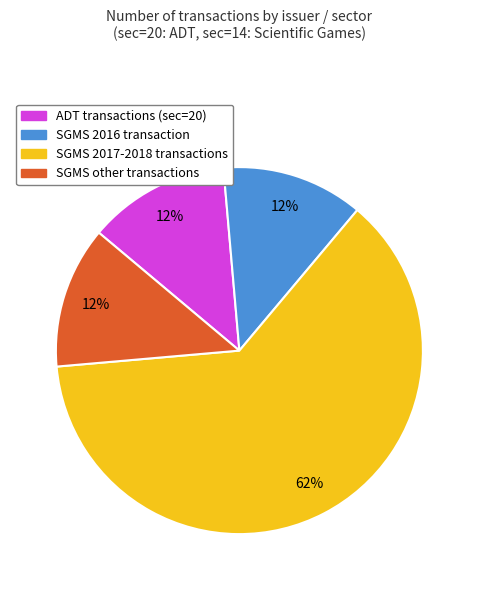

How many segments does this pie chart have?

4